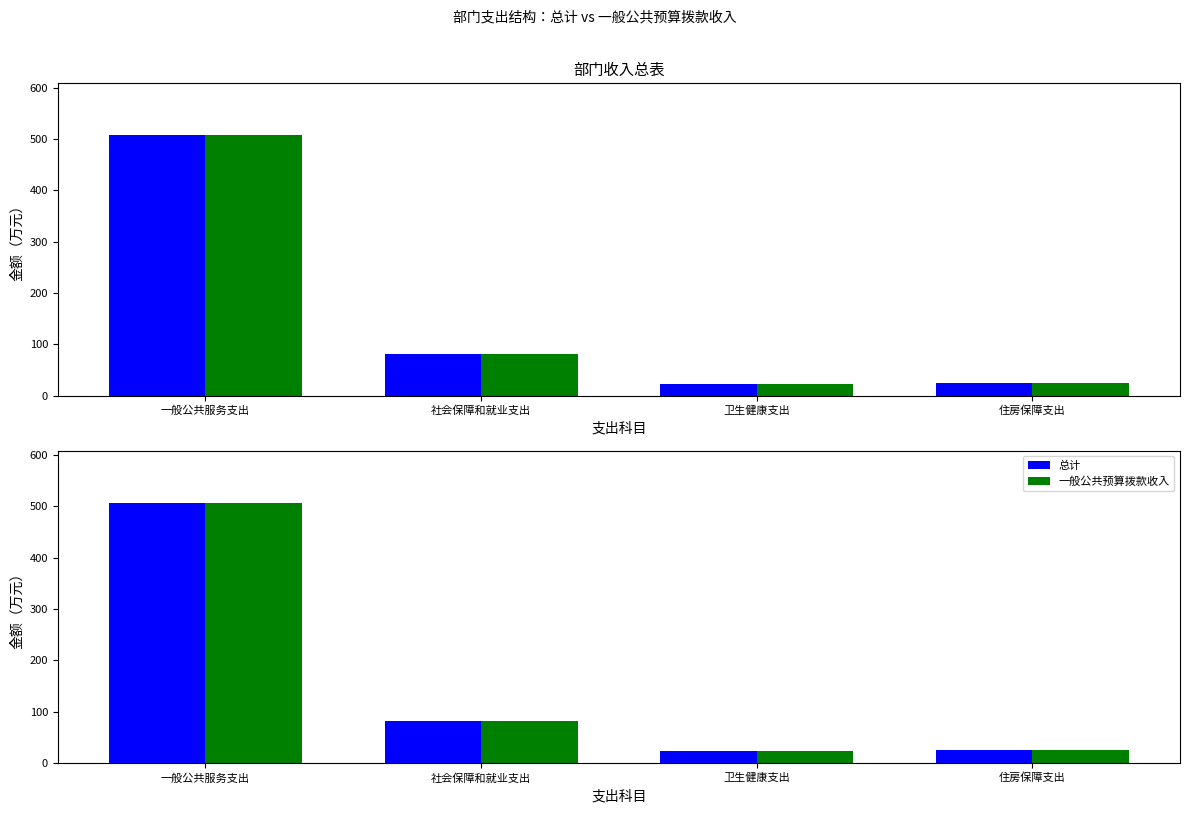

At which label does 总计 reach its minimum?

卫生健康支出